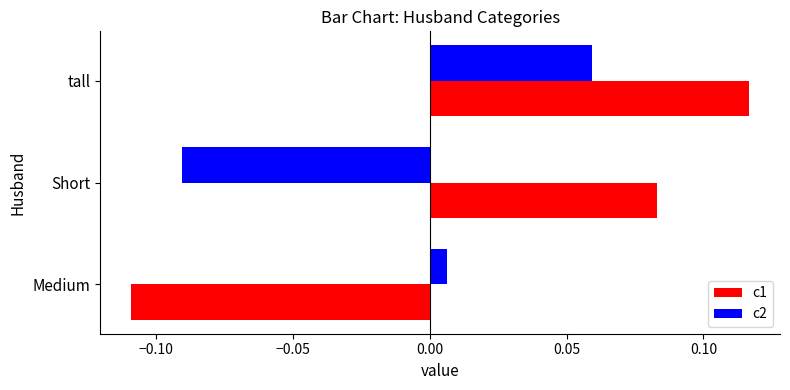

Is the value of c1 at Short greater than the value of c2 at Medium?

Yes